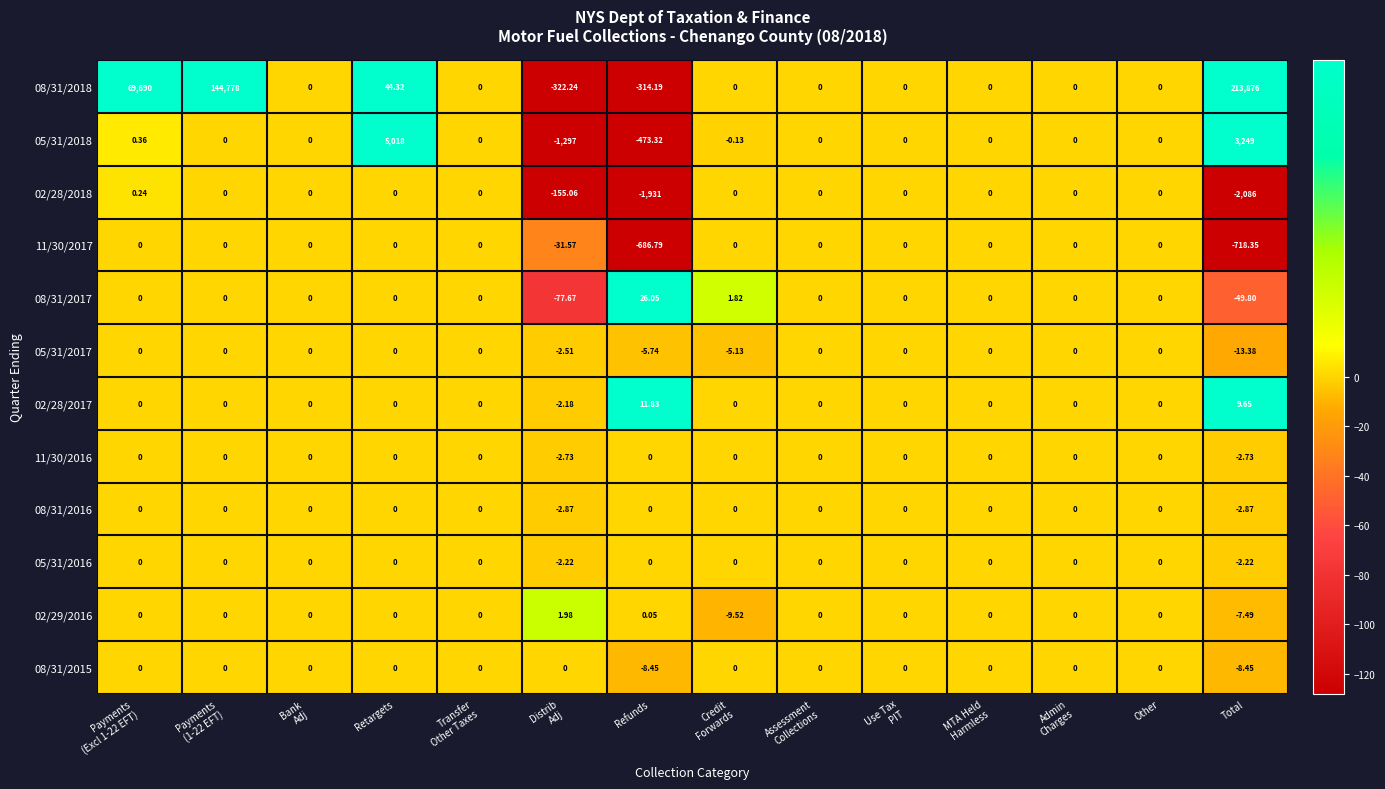

At which category is the sum across all series the highest?

Total